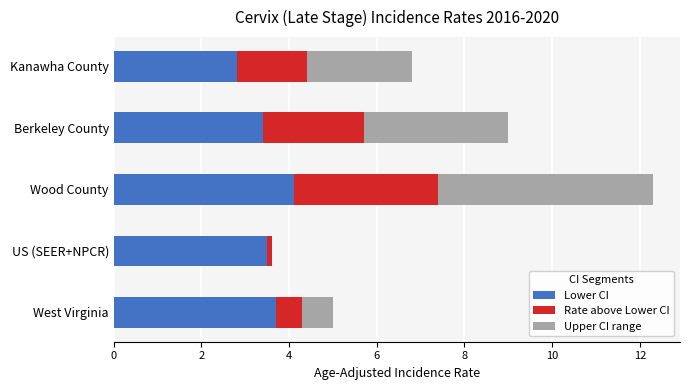

Which category has the highest value in the Lower CI series?

Wood County